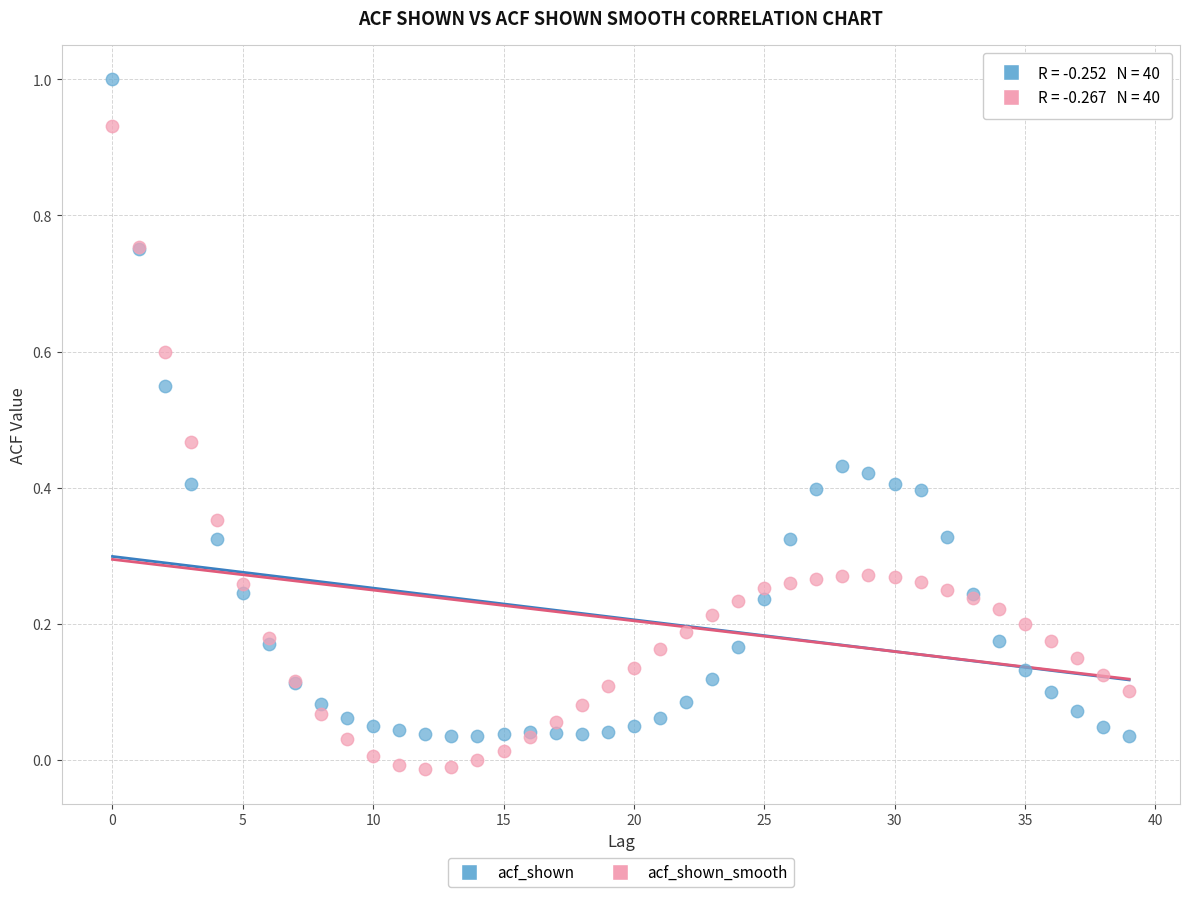

Which series has the largest Y range (max minus min)?

acf_shown